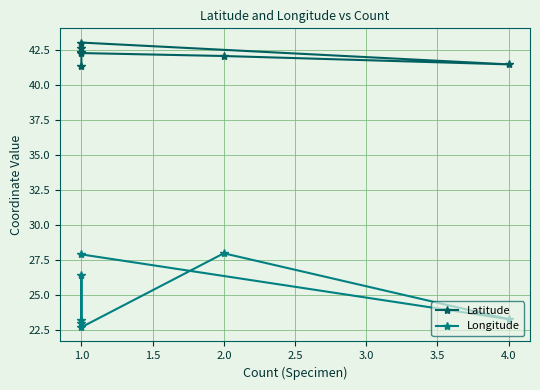

True or false: Latitude and Longitude intersect in this chart.

False